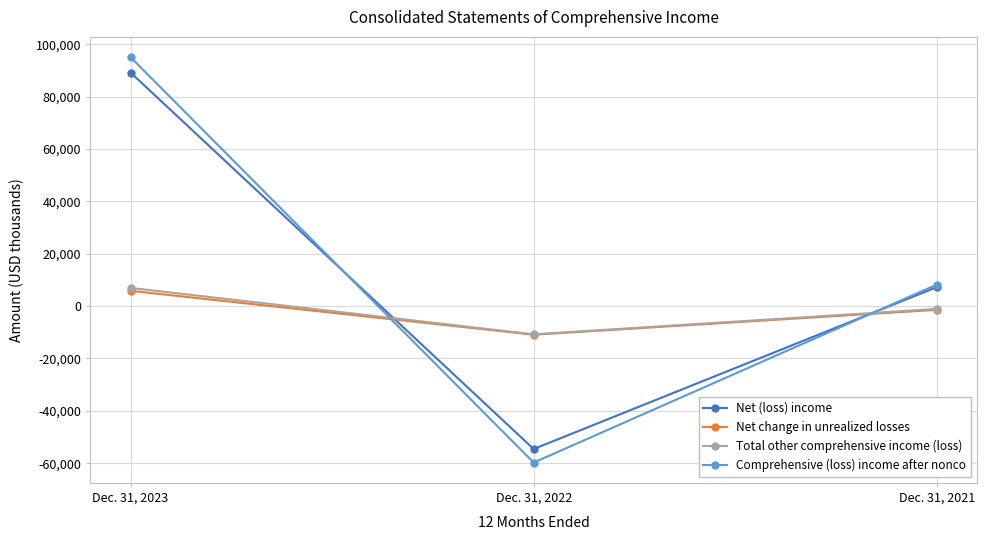

Reading right to left, extract all data points from this chart.

Net (loss) income: Dec. 31, 2021=7242	Dec. 31, 2022=-54603	Dec. 31, 2023=89257
Net change in unrealized losses: Dec. 31, 2021=-1415	Dec. 31, 2022=-10926	Dec. 31, 2023=5847
Total other comprehensive income (loss): Dec. 31, 2021=-1068	Dec. 31, 2022=-10772	Dec. 31, 2023=6961
Comprehensive (loss) income after nonco: Dec. 31, 2021=8209	Dec. 31, 2022=-59789	Dec. 31, 2023=95127